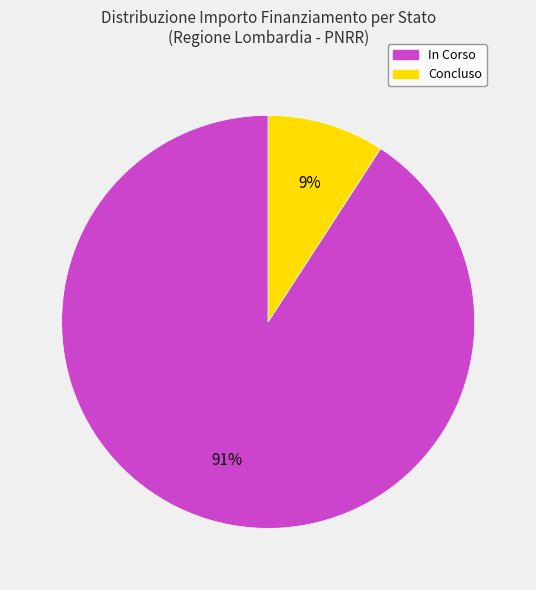

The In Corso slice represents 79% of the pie. True or false?

False